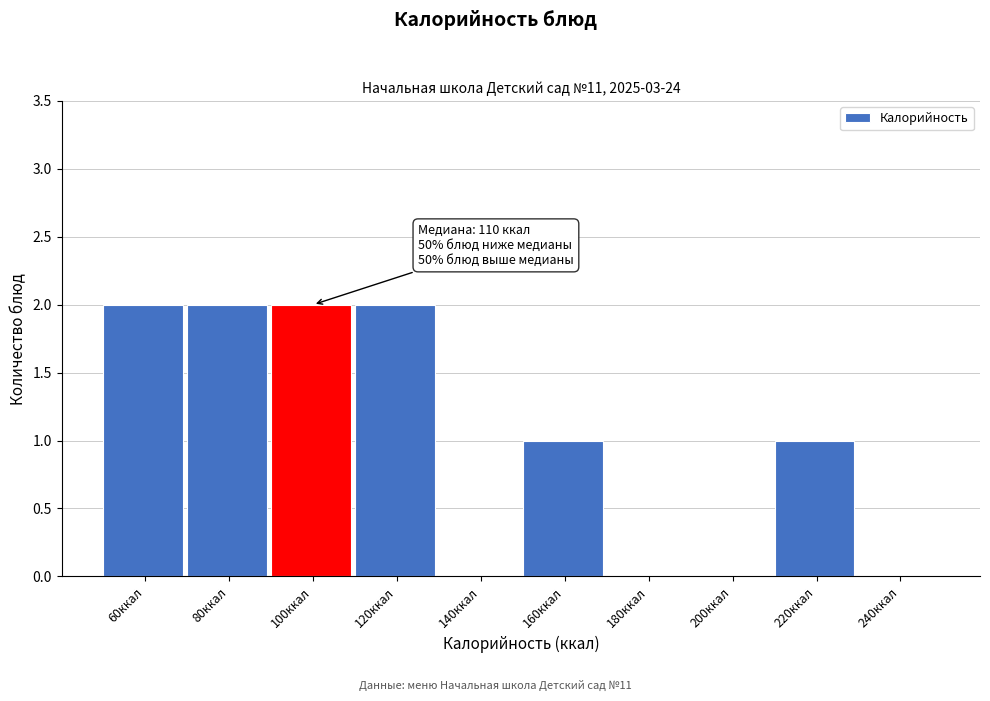

Reading left to right, list all the values displayed in this chart.

60ккал=2	80ккал=2	100ккал=2	120ккал=2	140ккал=0	160ккал=1	180ккал=0	200ккал=0	220ккал=1	240ккал=0